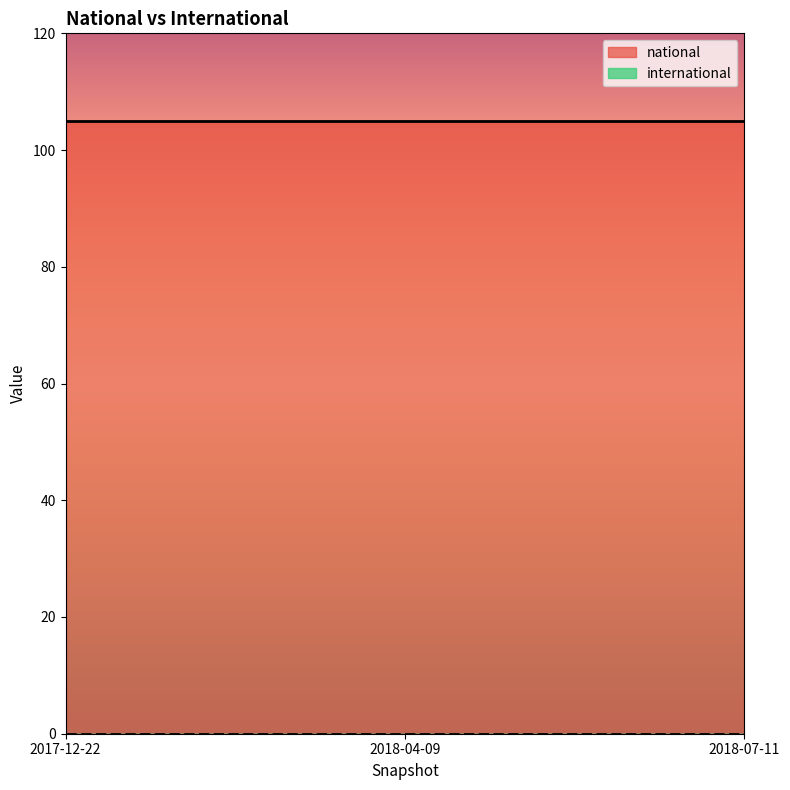

The national series shows 65 at 2018-07-11. True or false?

False